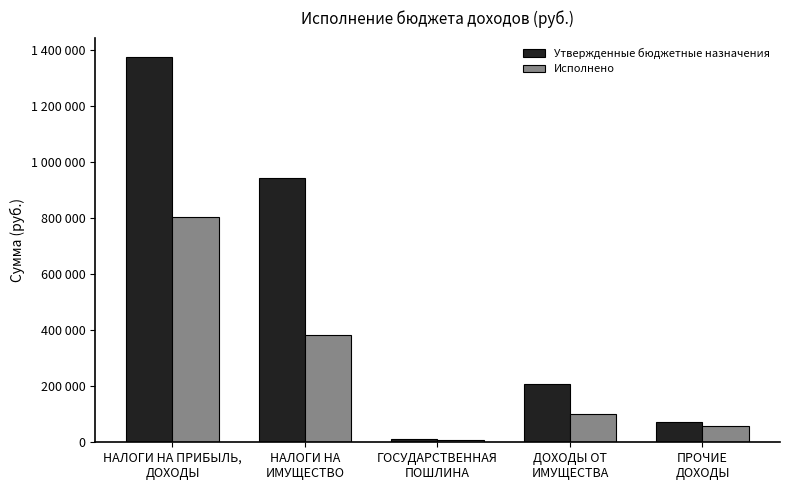

What is the difference between the maximum and second lowest values in the Исполнено series?

744311.8